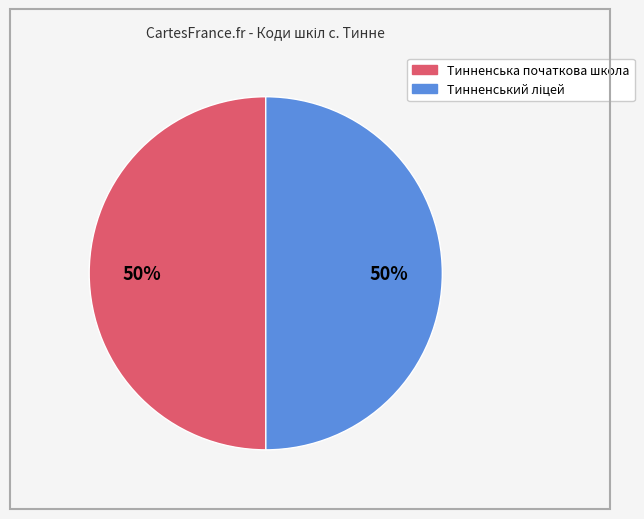

How many slices are in this pie chart?

2